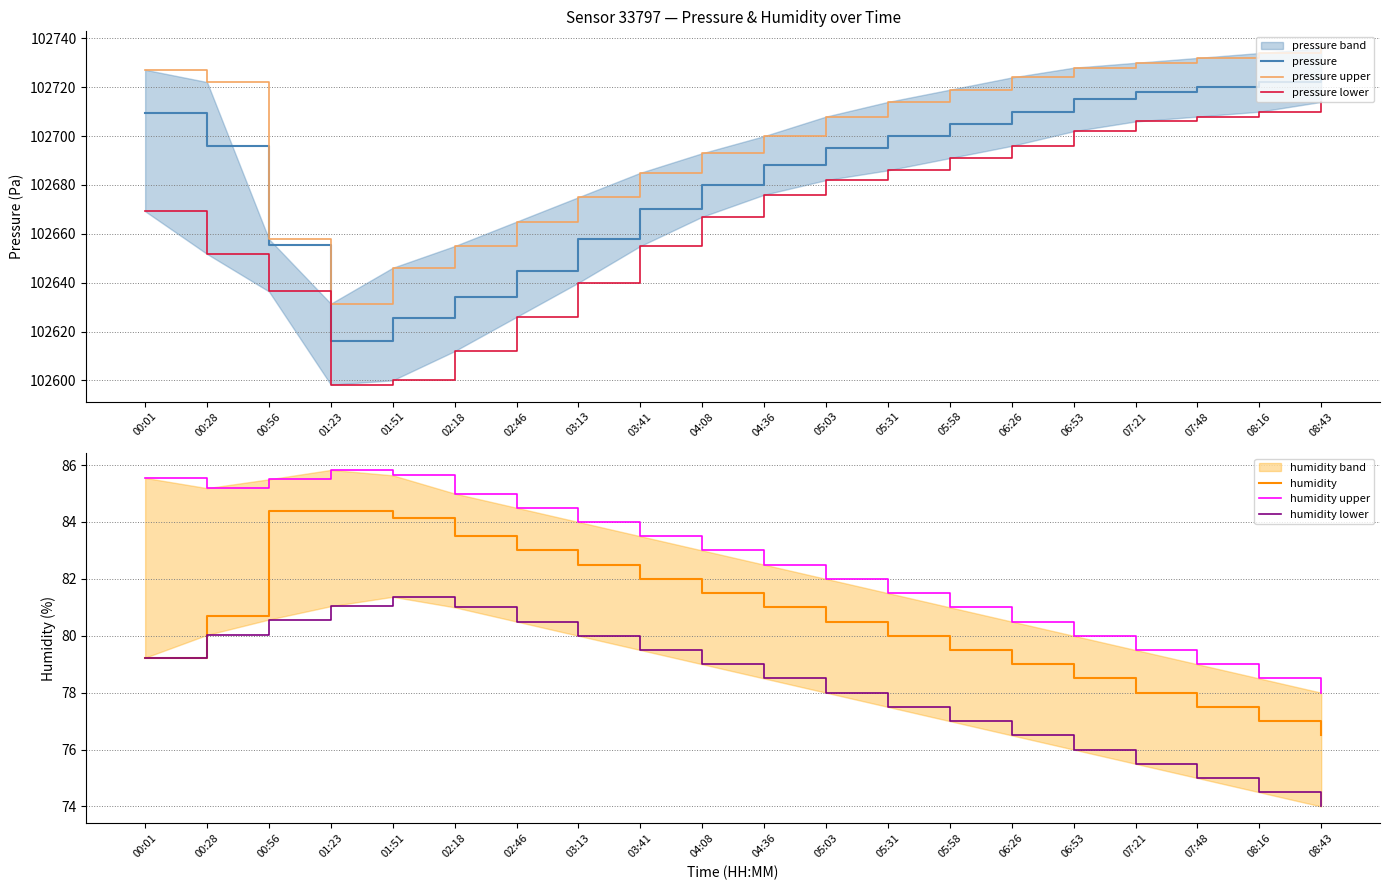

At which label is humidity upper closest to 81?

05:58